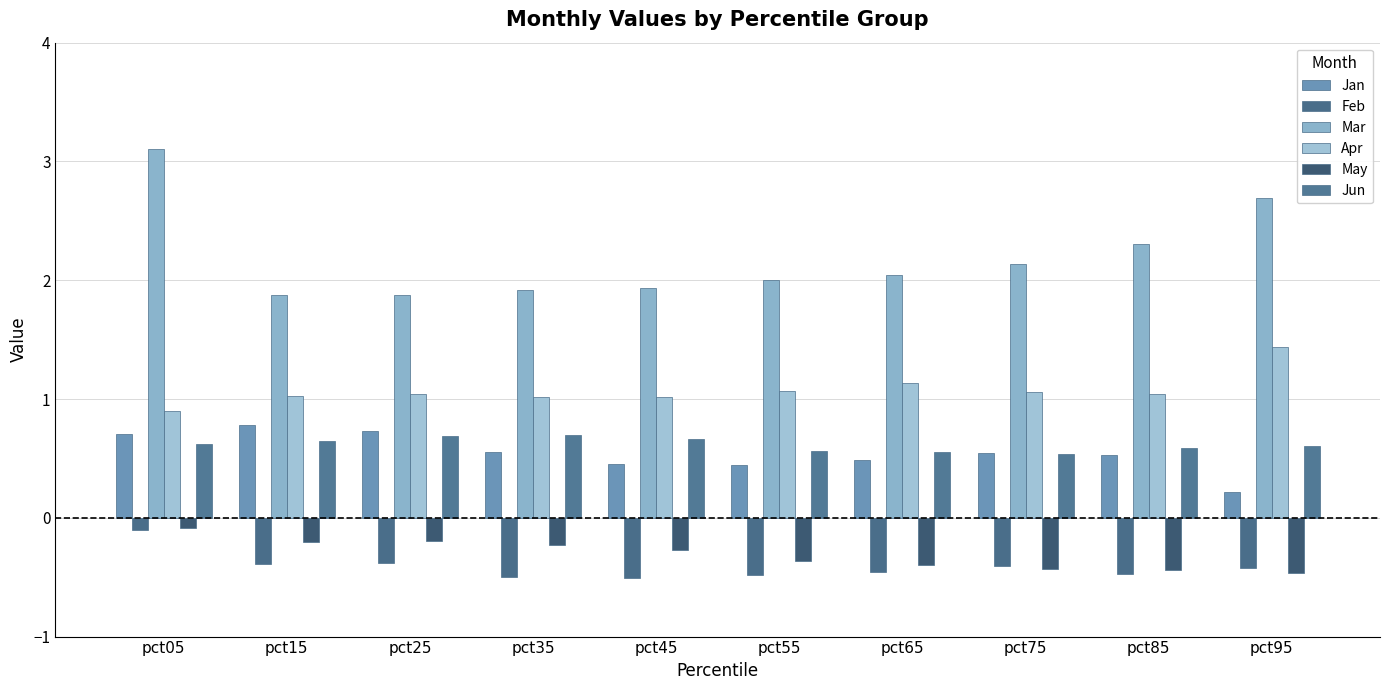

At how many categories does at least one series exceed 0?

10